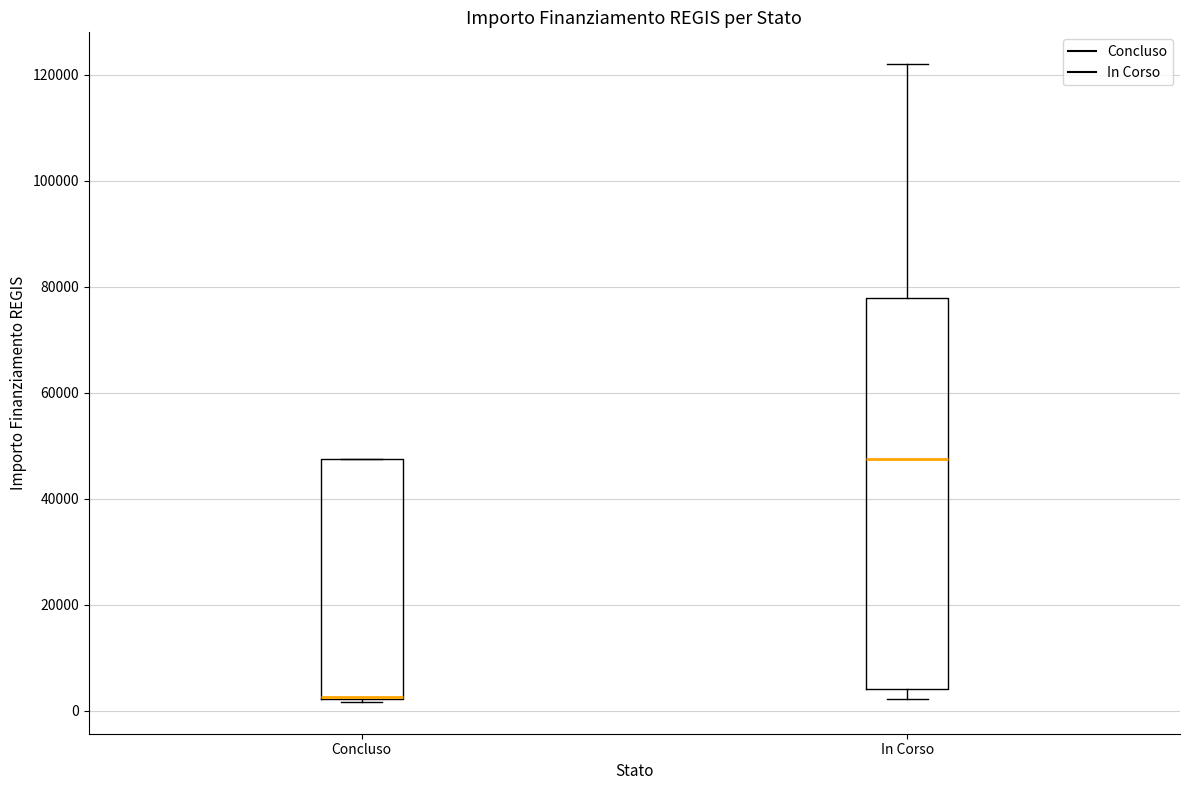

Reading left to right, transcribe this box plot: for each box, give where its median line is, the range the box spans, and where its two whiskers end, as read against the y-axis. The values are not printed on the chart, so give them approximately, as read against the axis.

Concluso: median 2000 (drawn on the box's lower edge), box 2000 to 48000, whiskers 2000 to 48000
In Corso: median 48000, box 4000 to 78000, whiskers 2000 to 122000